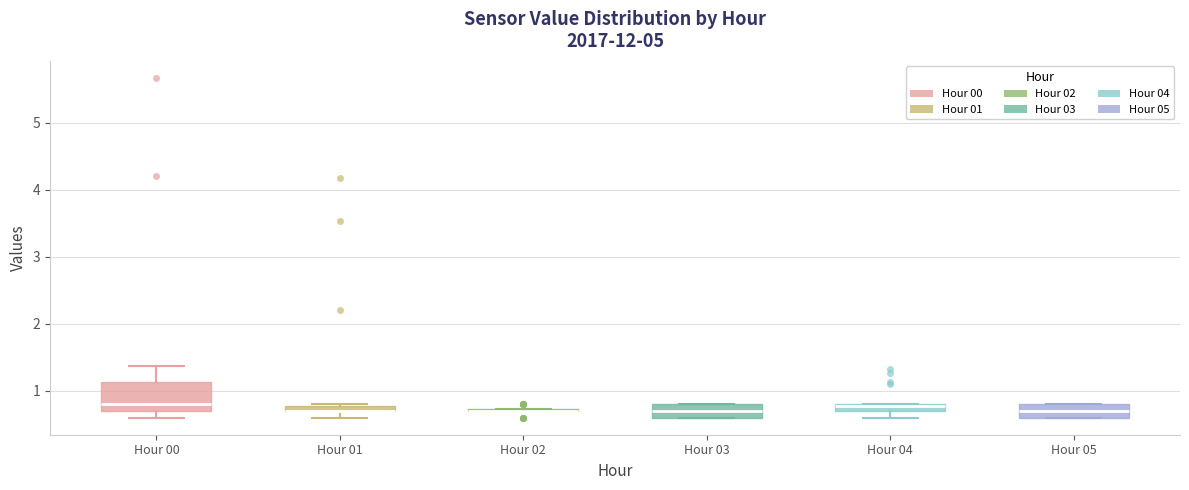

Which box is the tallest, from its lower edge to its upper edge?

Hour 00